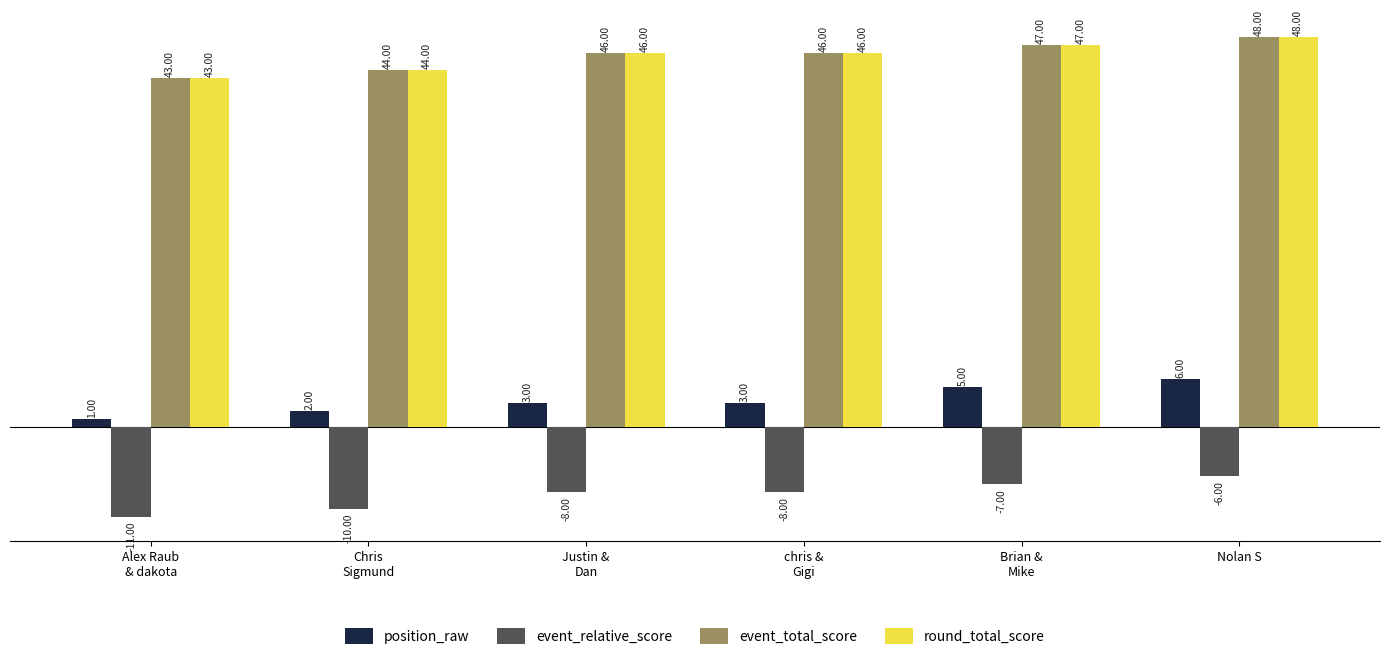

At which category is the sum across all series the highest?

Nolan S